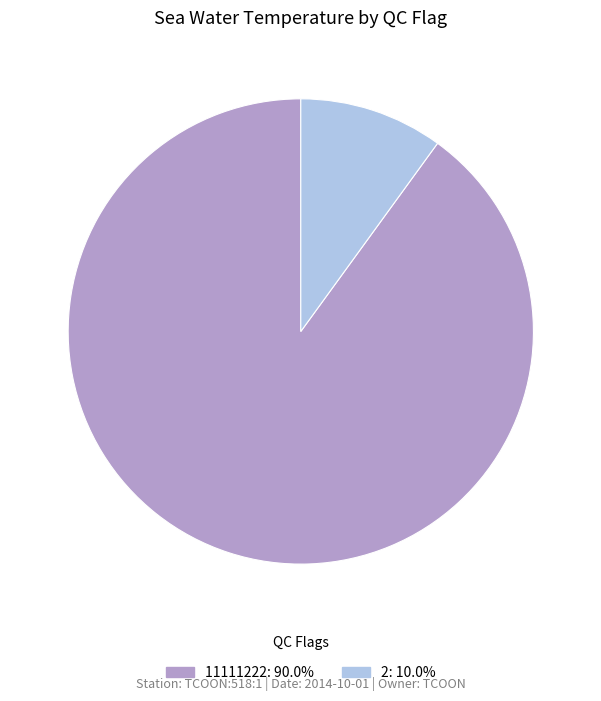

Is there a majority slice in this chart?

Yes